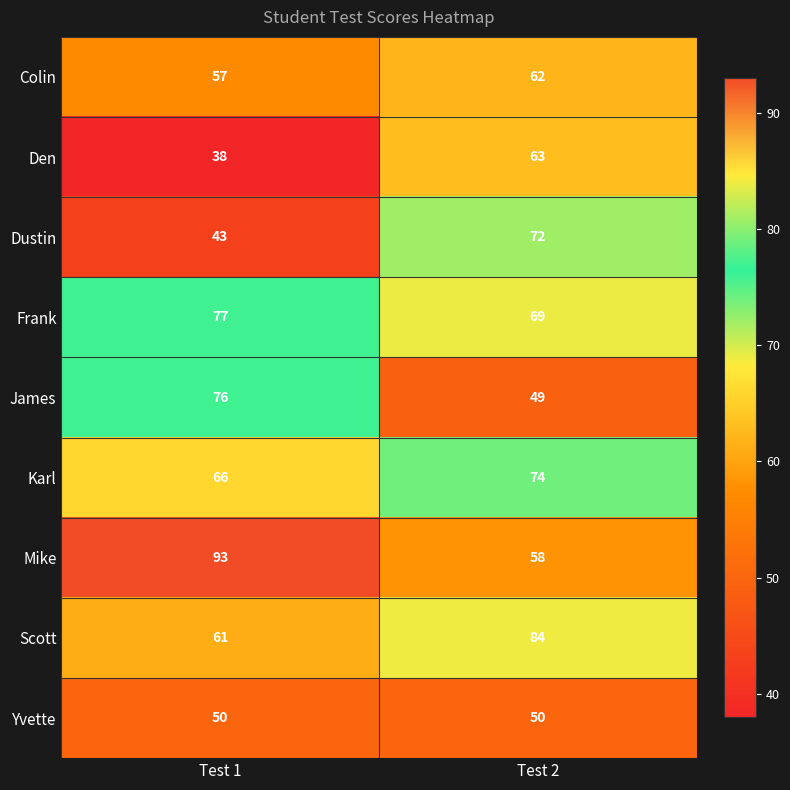

Reading right to left, extract all data points from this chart.

Colin: 62	57
Den: 63	38
Dustin: 72	43
Frank: 69	77
James: 49	76
Karl: 74	66
Mike: 58	93
Scott: 84	61
Yvette: 50	50